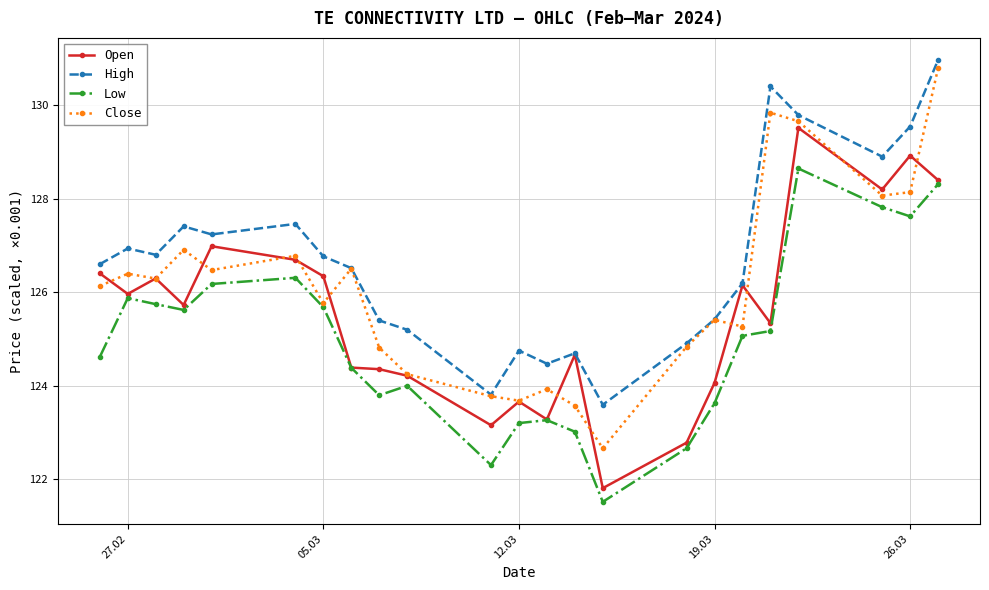

Rank the series by their average value, from lowest to highest.

Low, Open, Close, High